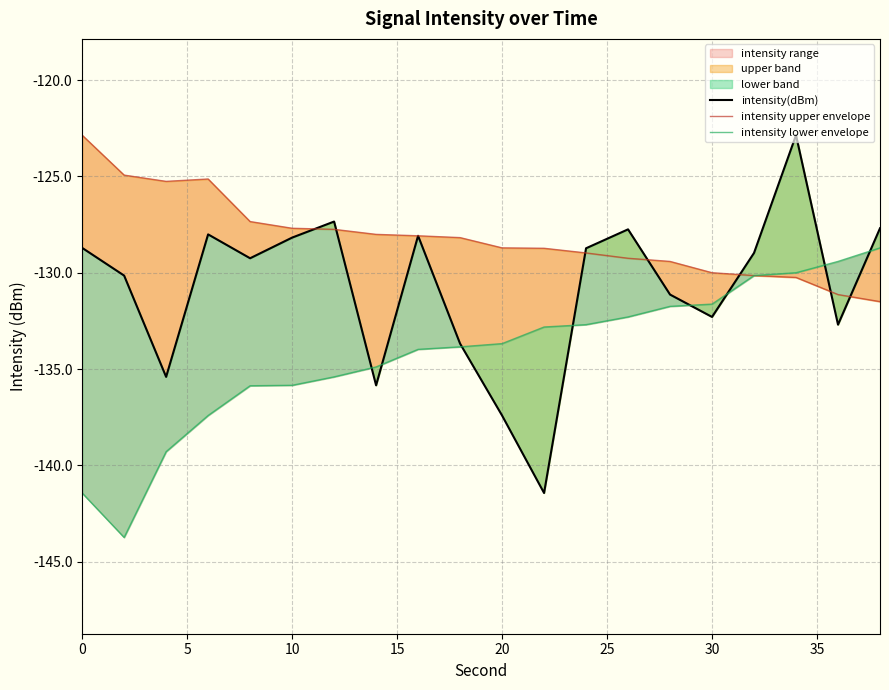

How many data points in intensity lower envelope are less than -133?

11